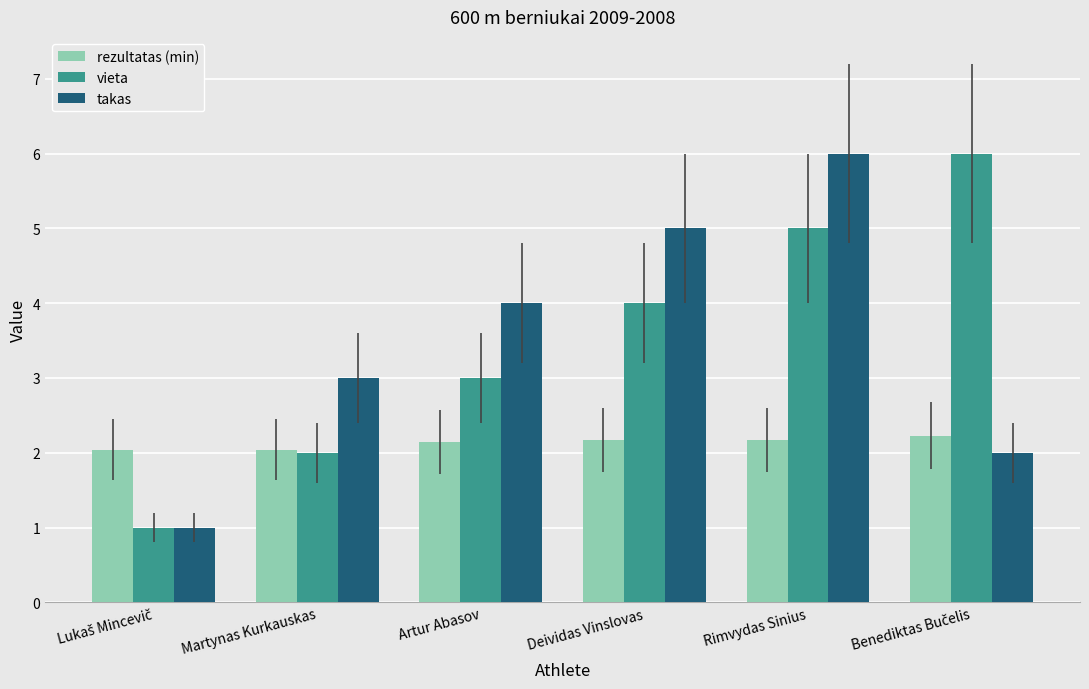

Where is vieta nearest to the value 3?

Artur Abasov